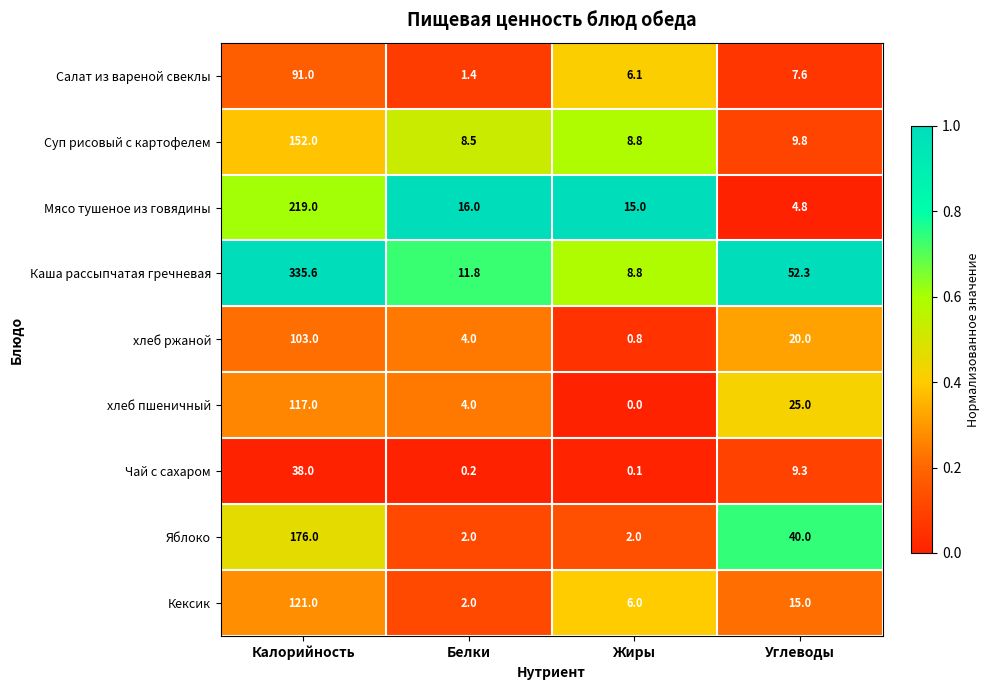

What is the sum of the Кексик values at Углеводы and Белки?

17.0